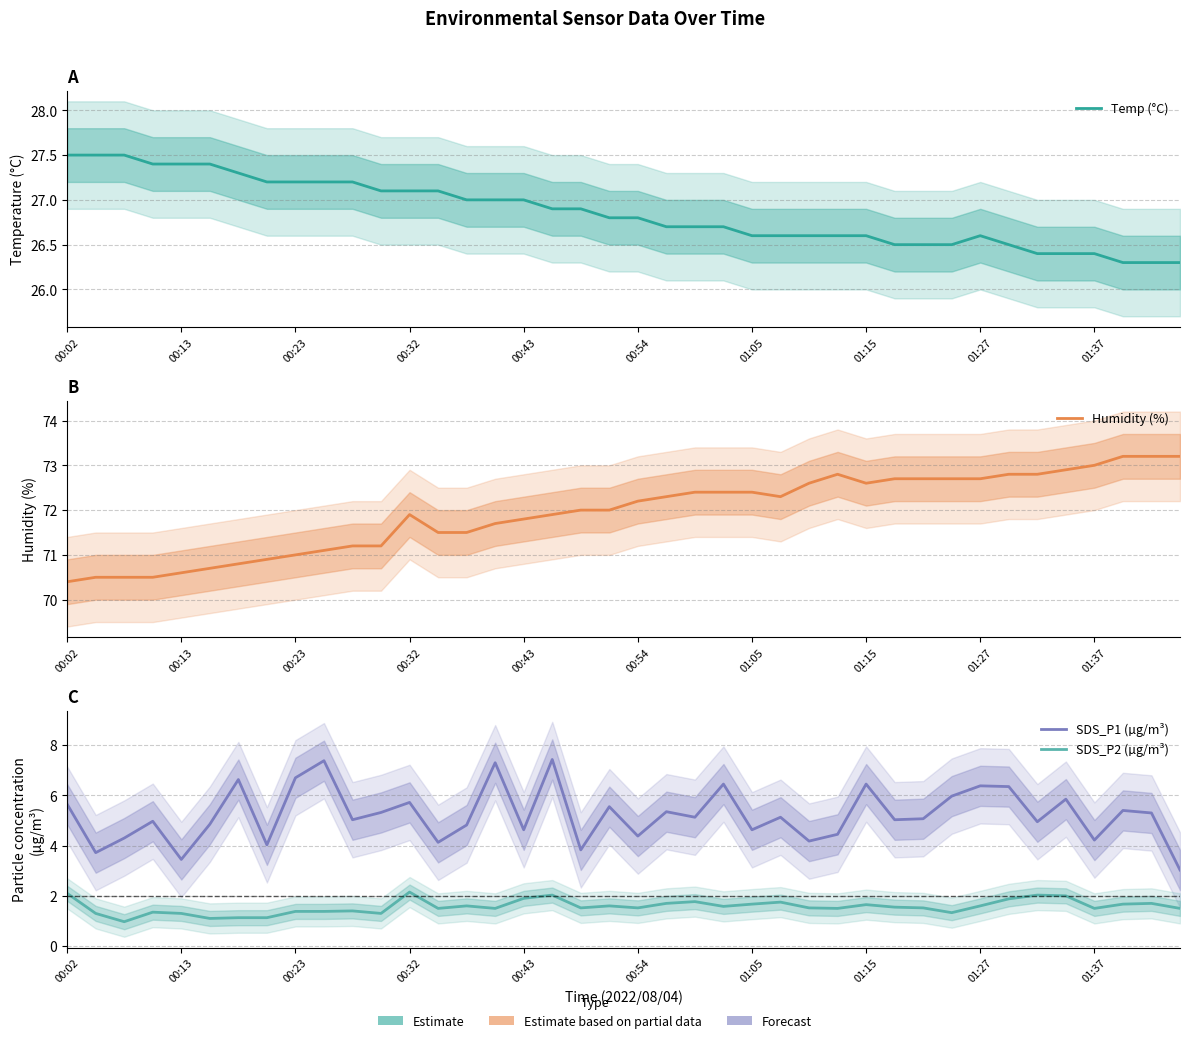

What is the total value across all series at 26?

104.9